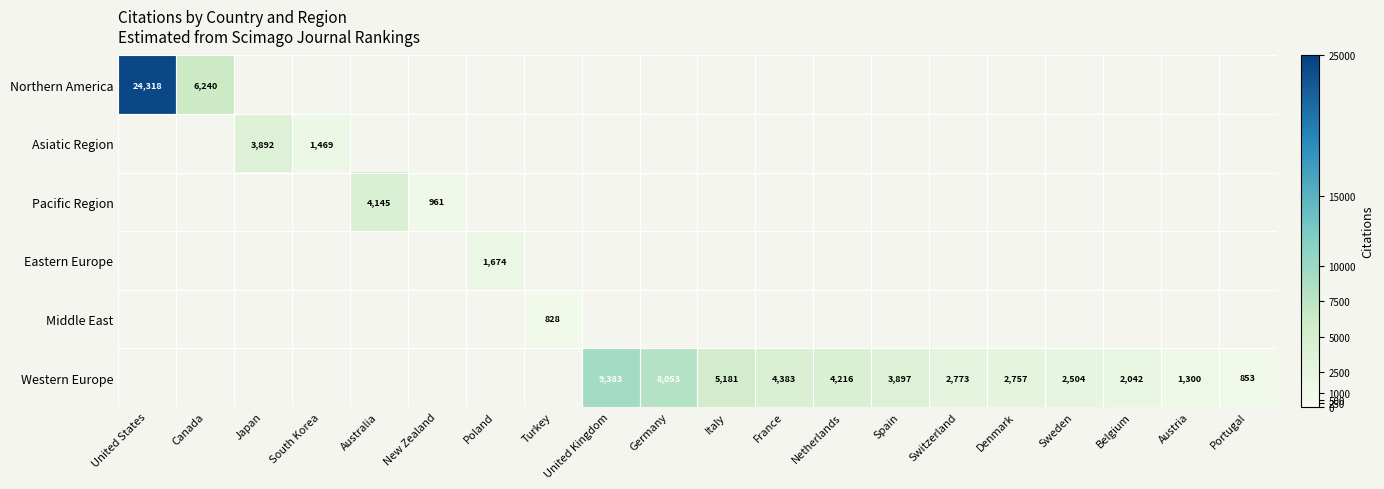

Between New Zealand and Canada, which is larger?

Canada